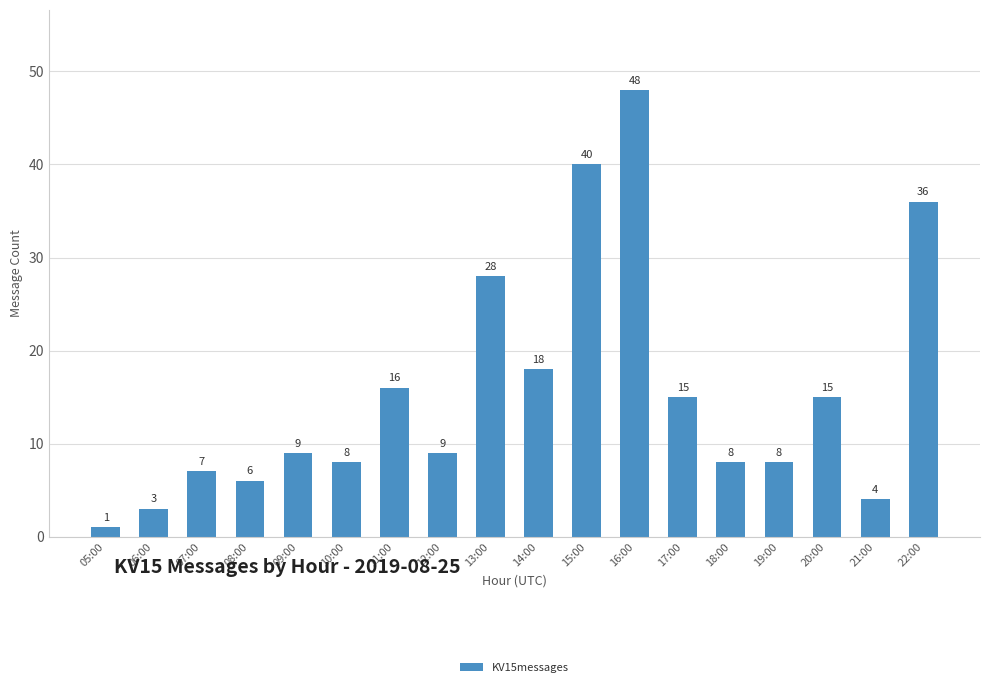

Which has a higher value, 21:00 or 06:00?

21:00